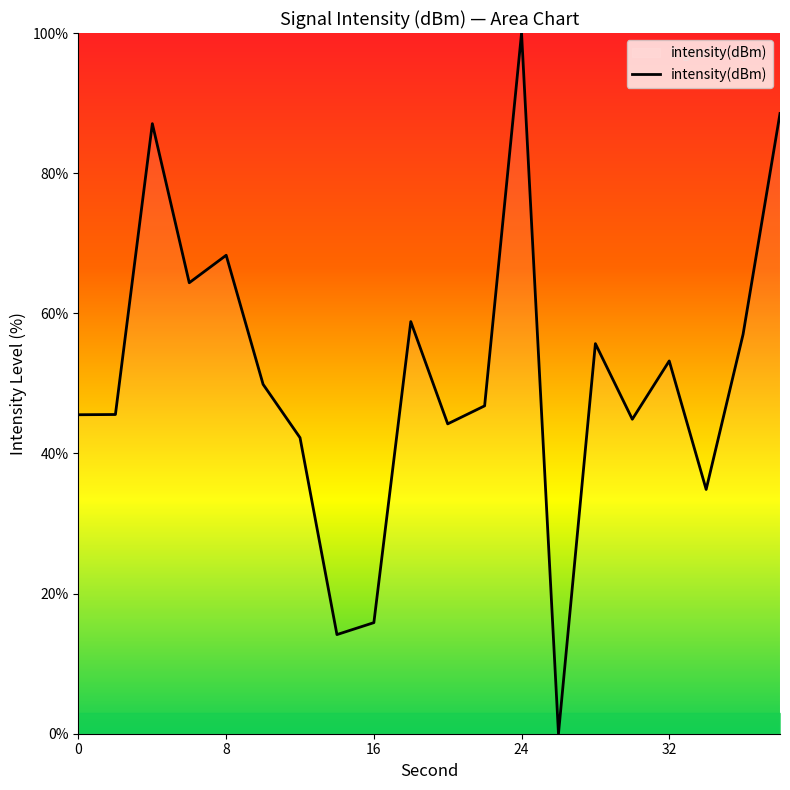

What is the greatest value displayed?

100.0